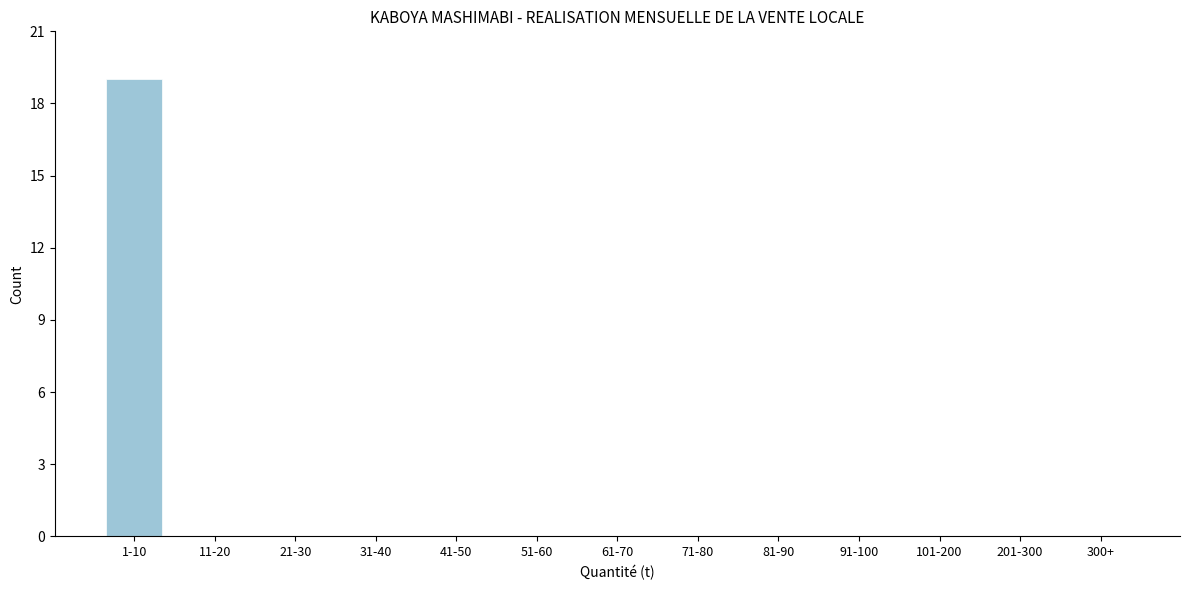

Reading left to right, what are all the values shown in this chart?

1-10=19	11-20=0	21-30=0	31-40=0	41-50=0	51-60=0	61-70=0	71-80=0	81-90=0	91-100=0	101-200=0	201-300=0	300+=0